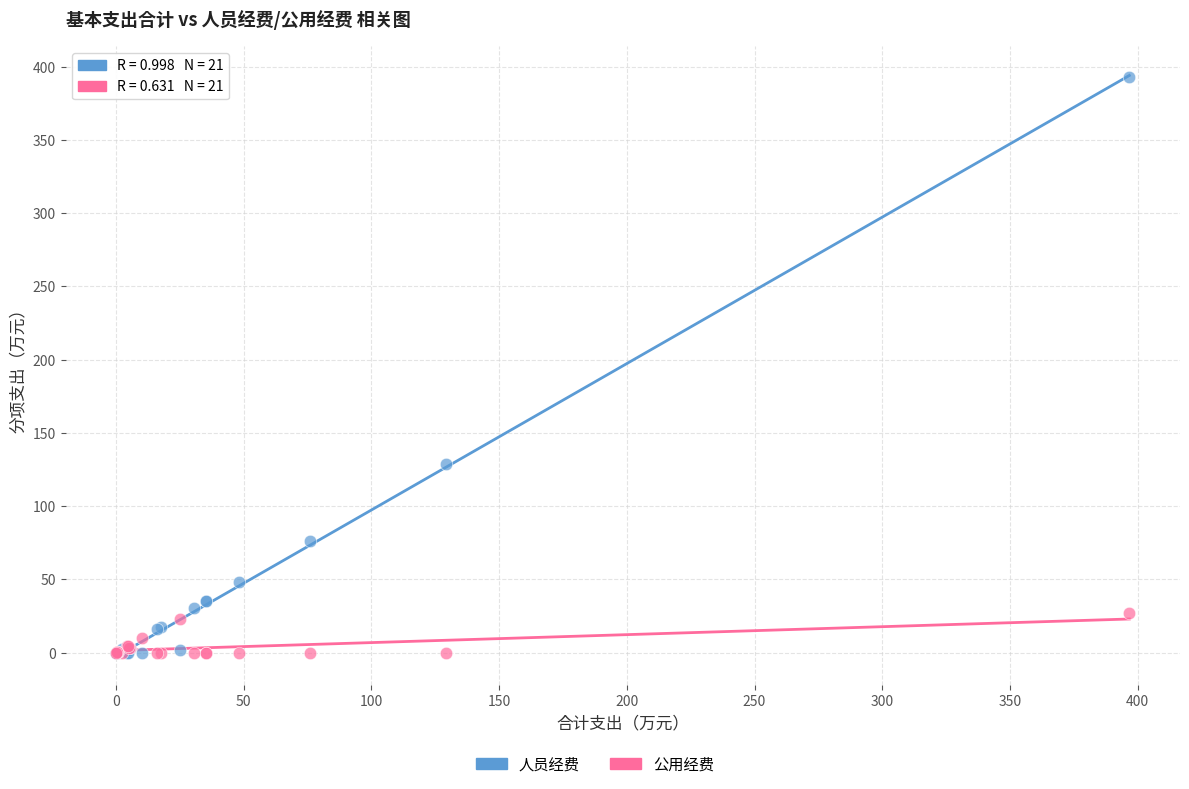

In the 人员经费 series, what Y value is closest to 196?

129.1